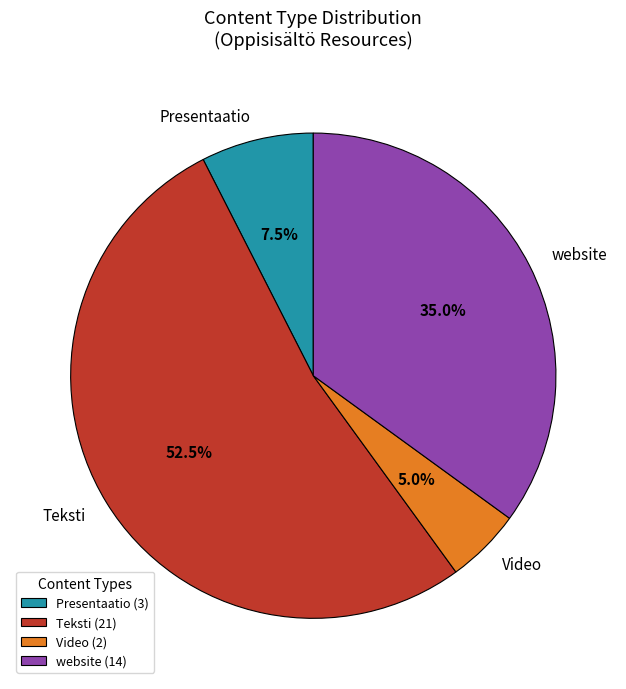

Is the sum of Video and website greater than half?

No